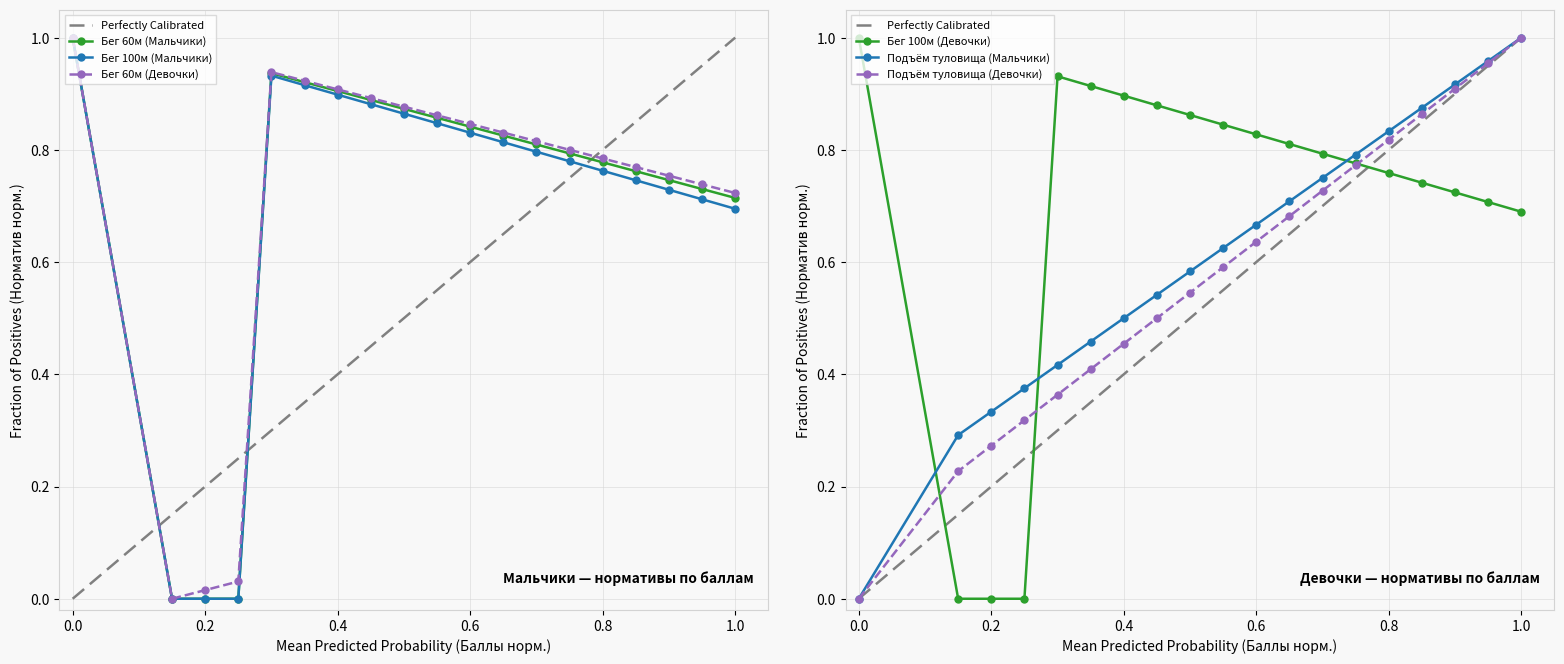

How many categories are shown in the chart?

19